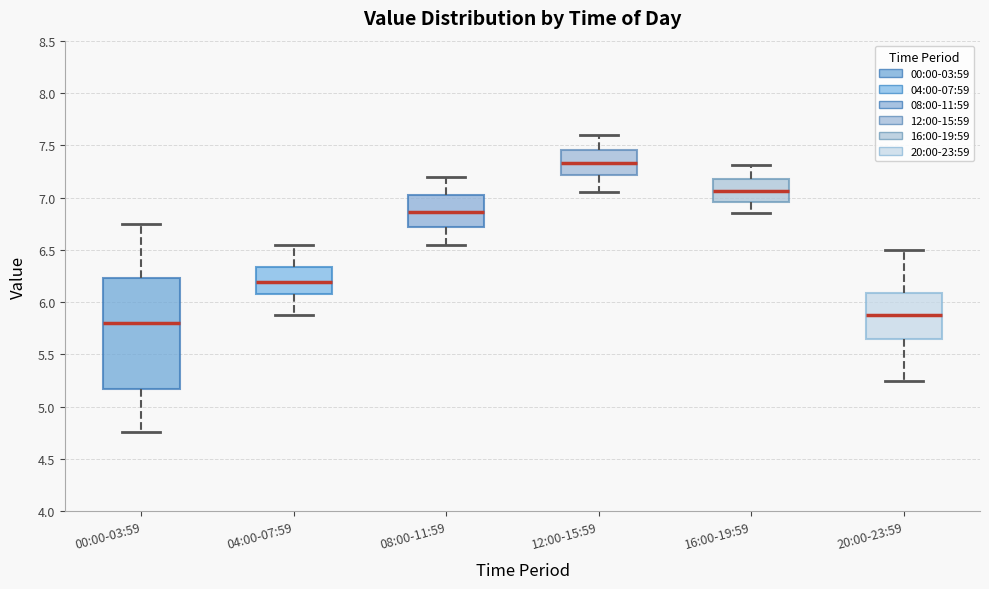

Which box's median line is the lowest?

00:00-03:59